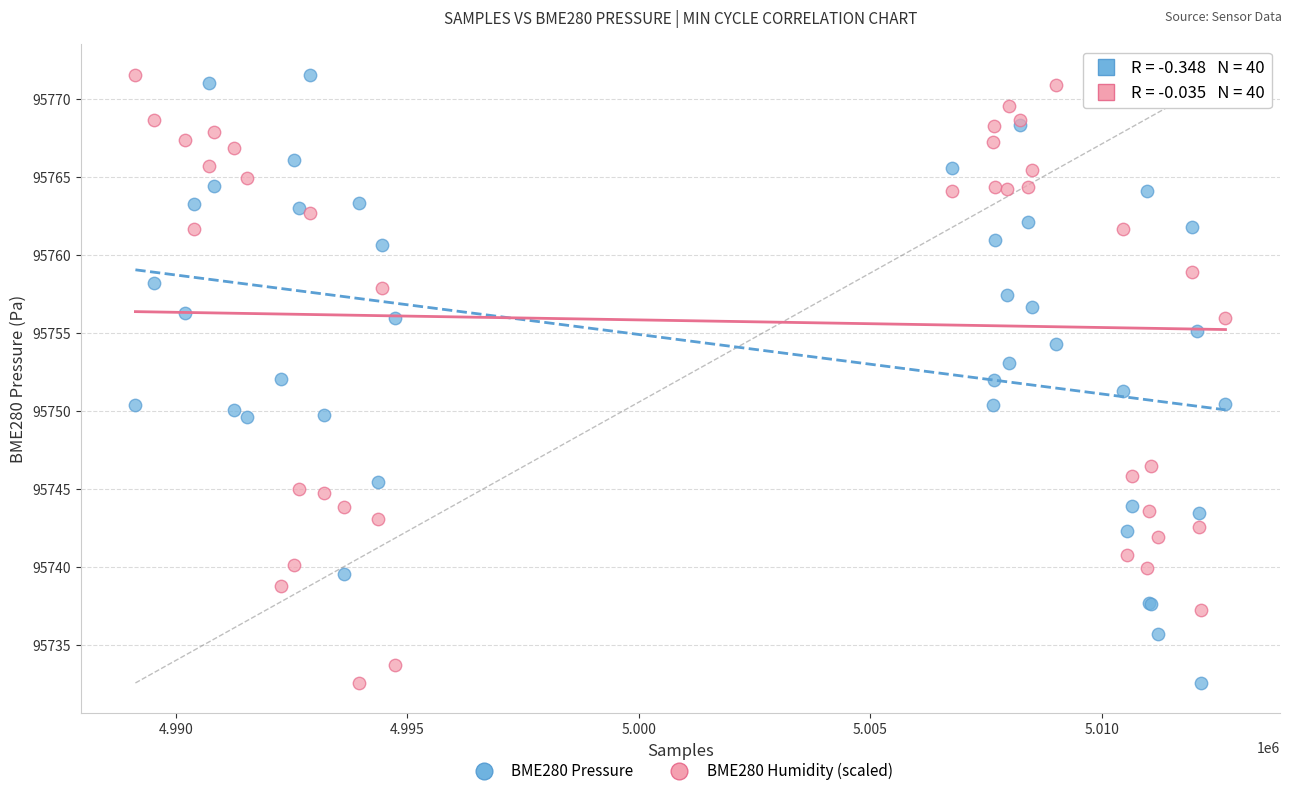

What are all the series names shown in the legend?

BME280 Pressure, BME280 Humidity (scaled)